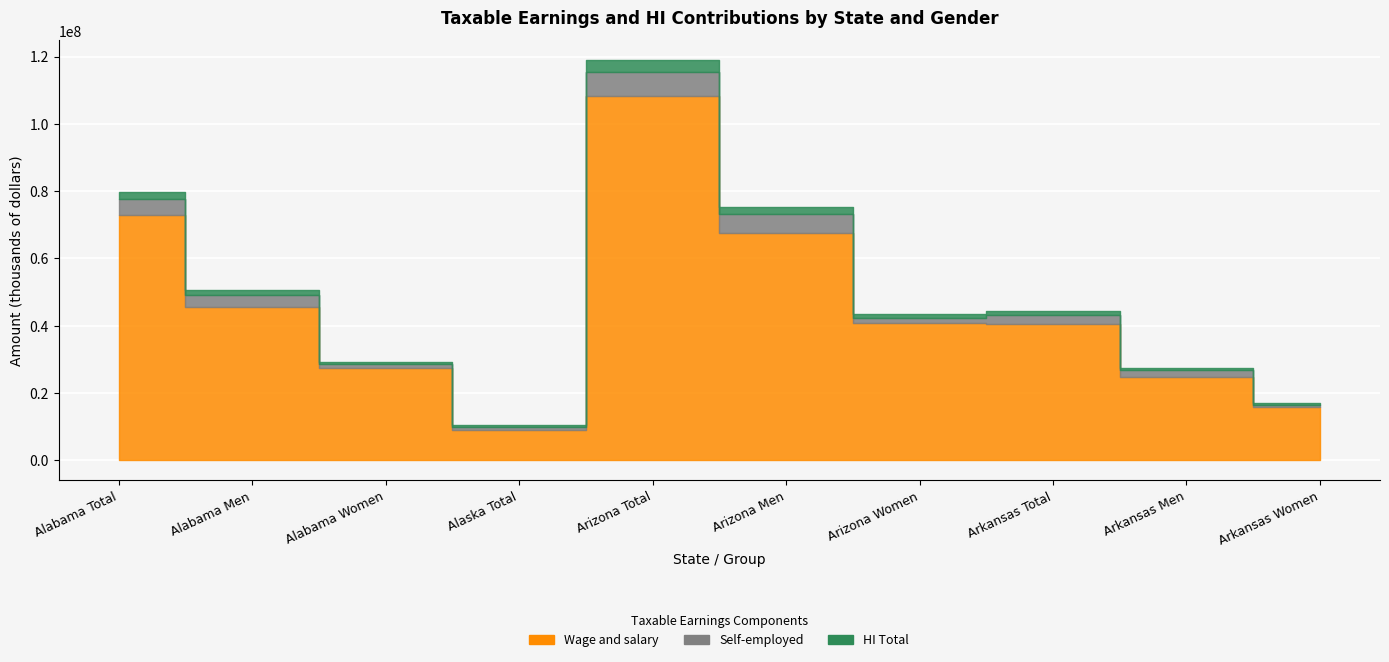

In Wage and salary, how many points are higher than both neighbors (excluding endpoints)?

1